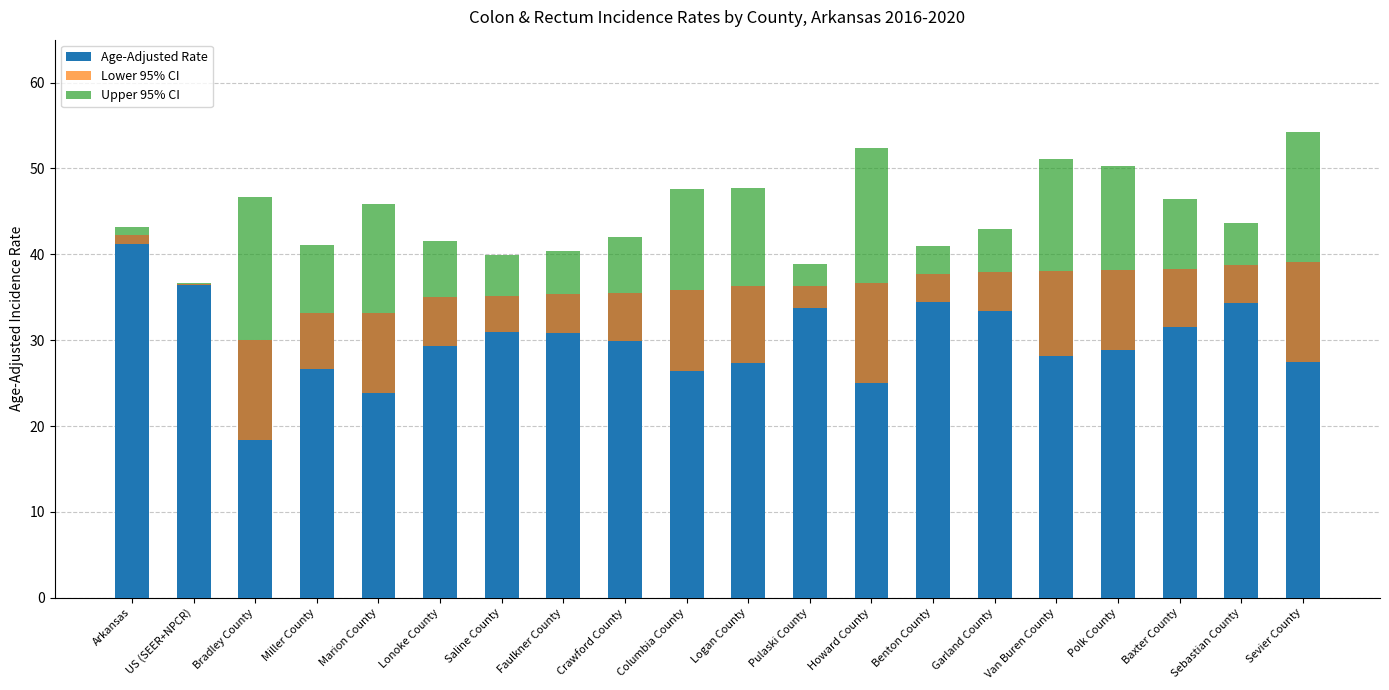

What is the minimum value shown in the chart?

0.1